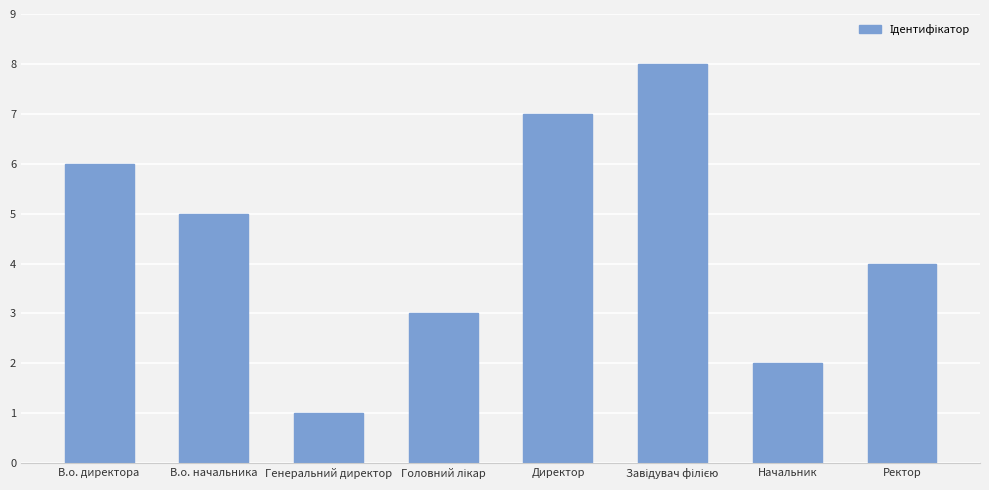

Reading left to right, extract all data points from this chart.

6	5	1	3	7	8	2	4